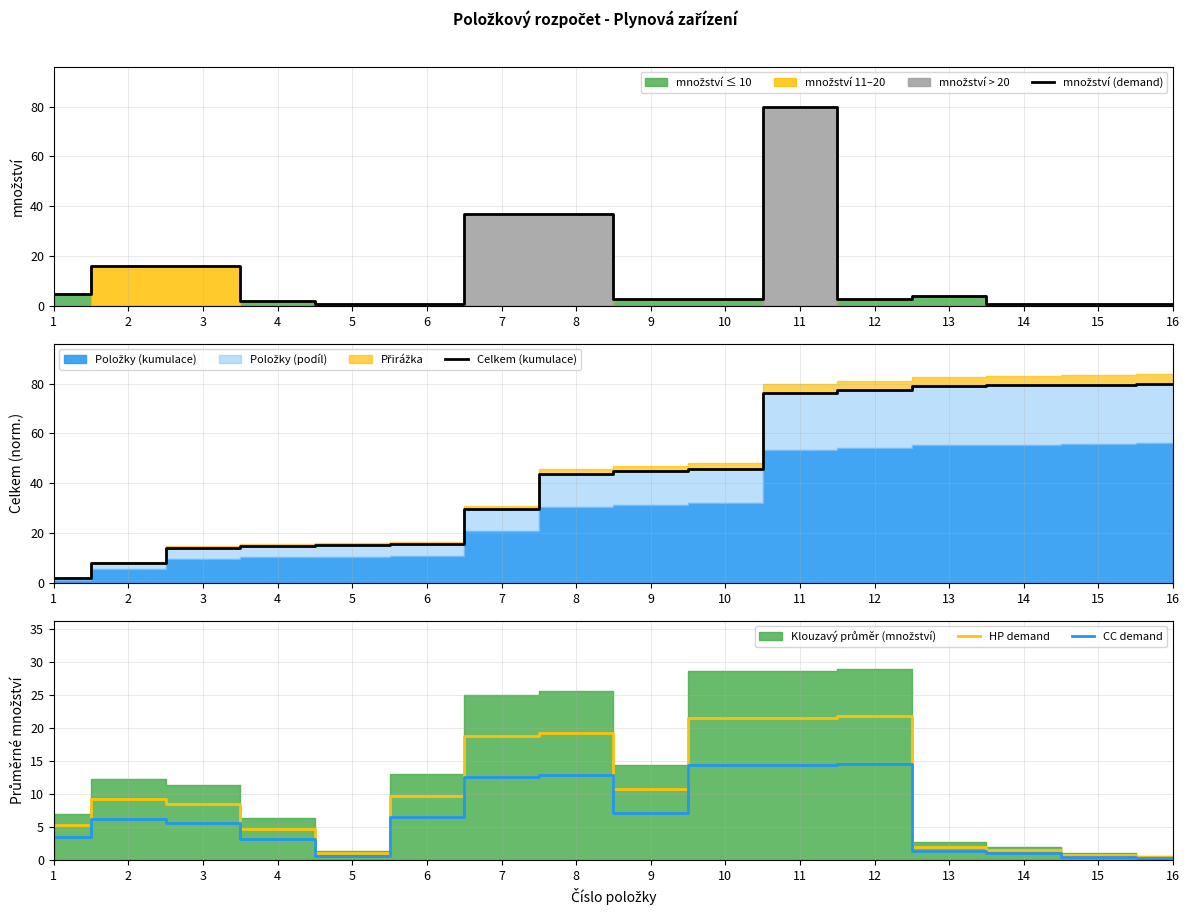

What is the value of the CC demand point at the 4th from the left?

3.2